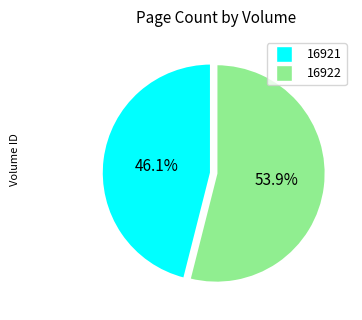

The 16921 slice represents 36% of the pie. True or false?

False